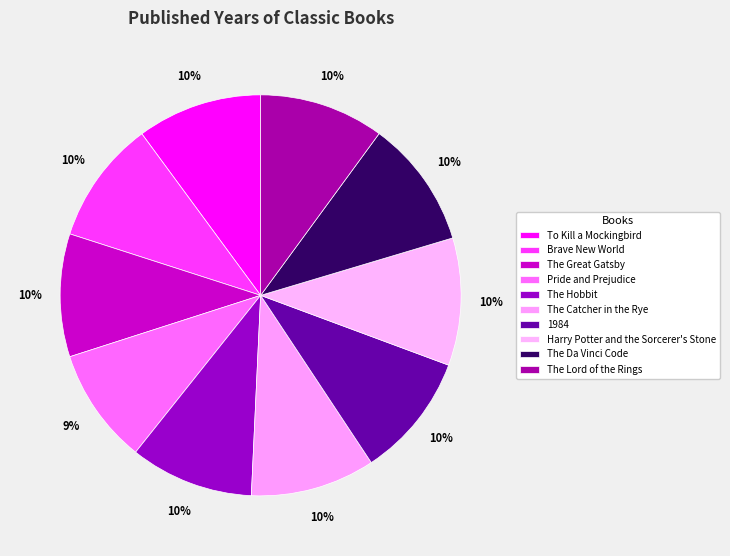

Rank the categories by value from lowest to highest.

Pride and Prejudice, The Great Gatsby, Brave New World, The Hobbit, 1984, The Catcher in the Rye, The Lord of the Rings, To Kill a Mockingbird, Harry Potter and the Sorcerer's Stone, The Da Vinci Code